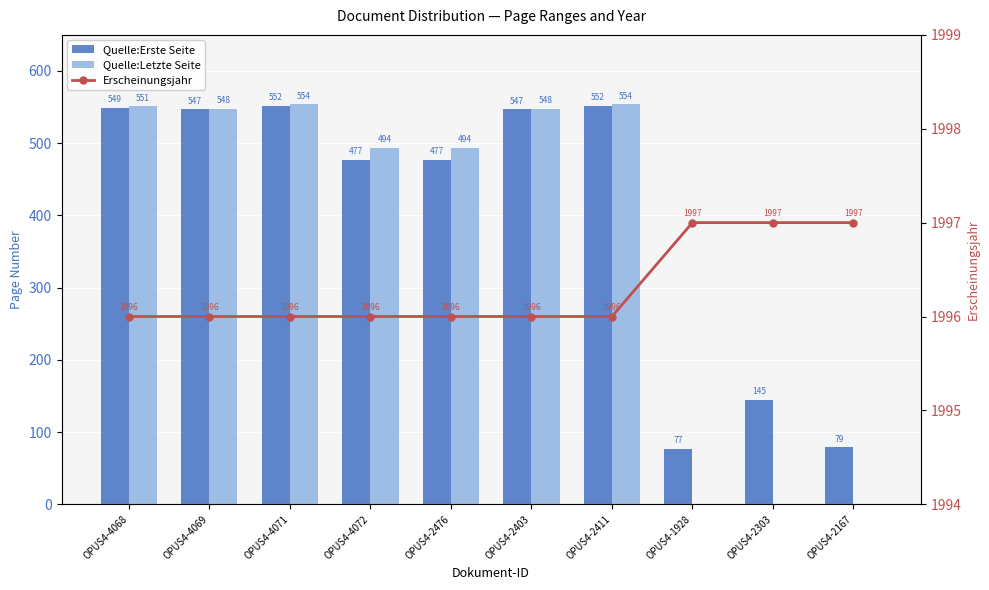

At which label is Quelle:Erste Seite closest to 314?

OPUS4-4072